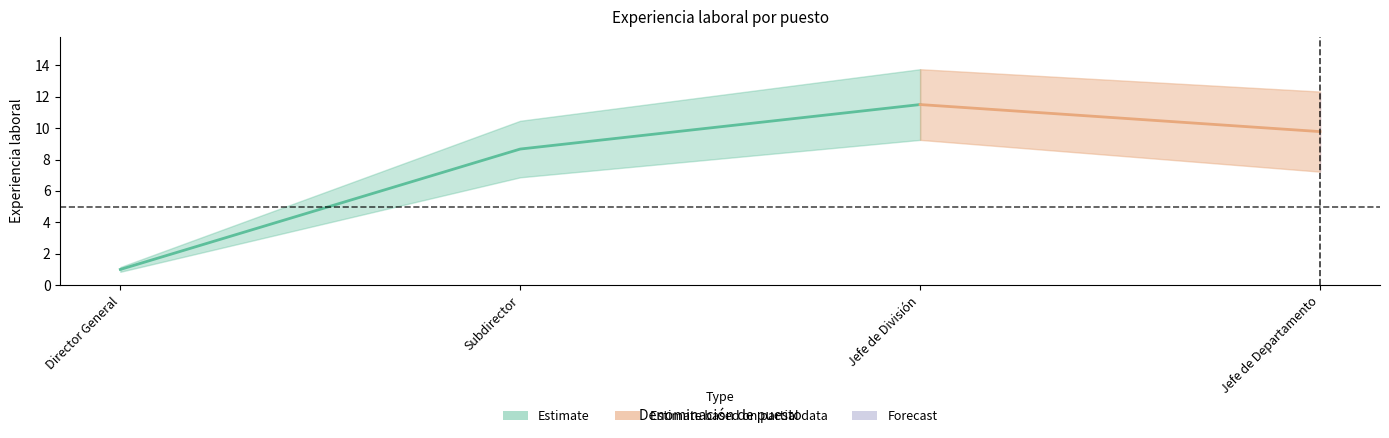

What is the total value across all series at Subdirector?

9